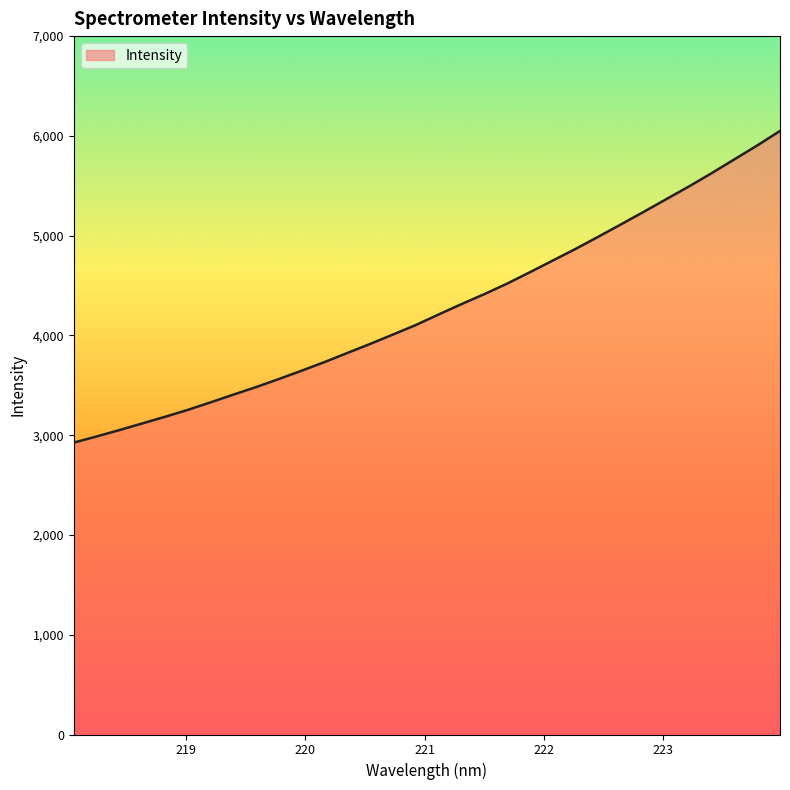

What is the difference between the maximum and minimum values?

3124.1